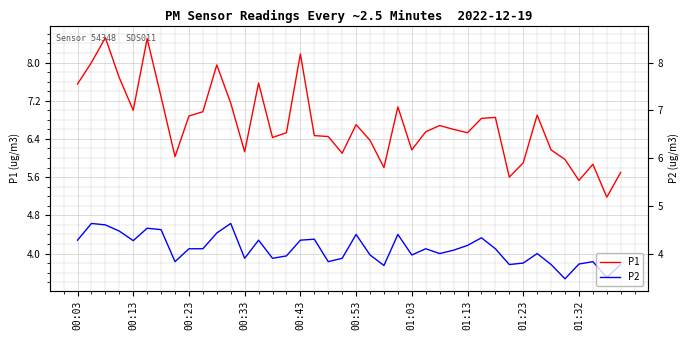

True or false: P2 and P1 cross at least once.

False